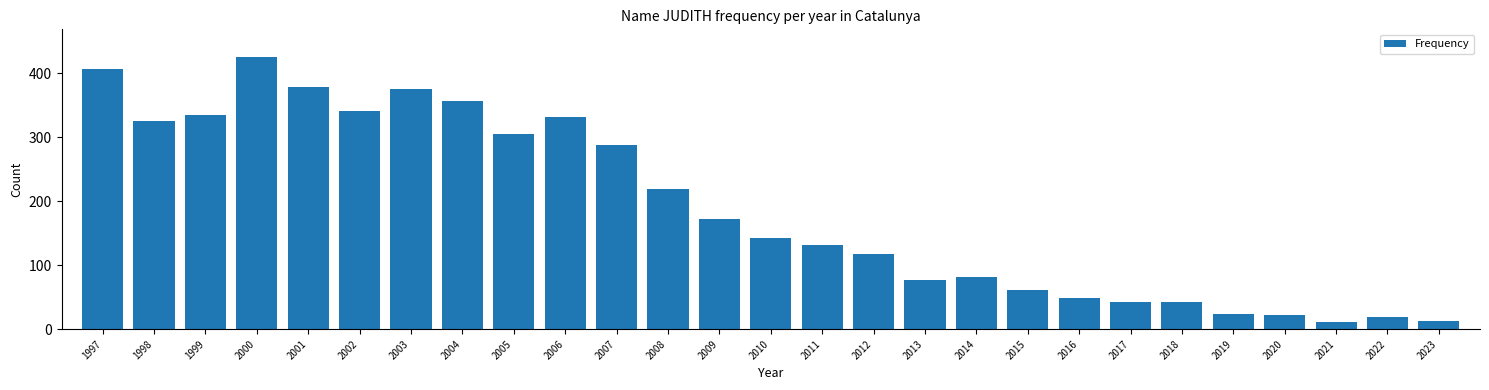

The value at 2008 is 88. True or false?

False